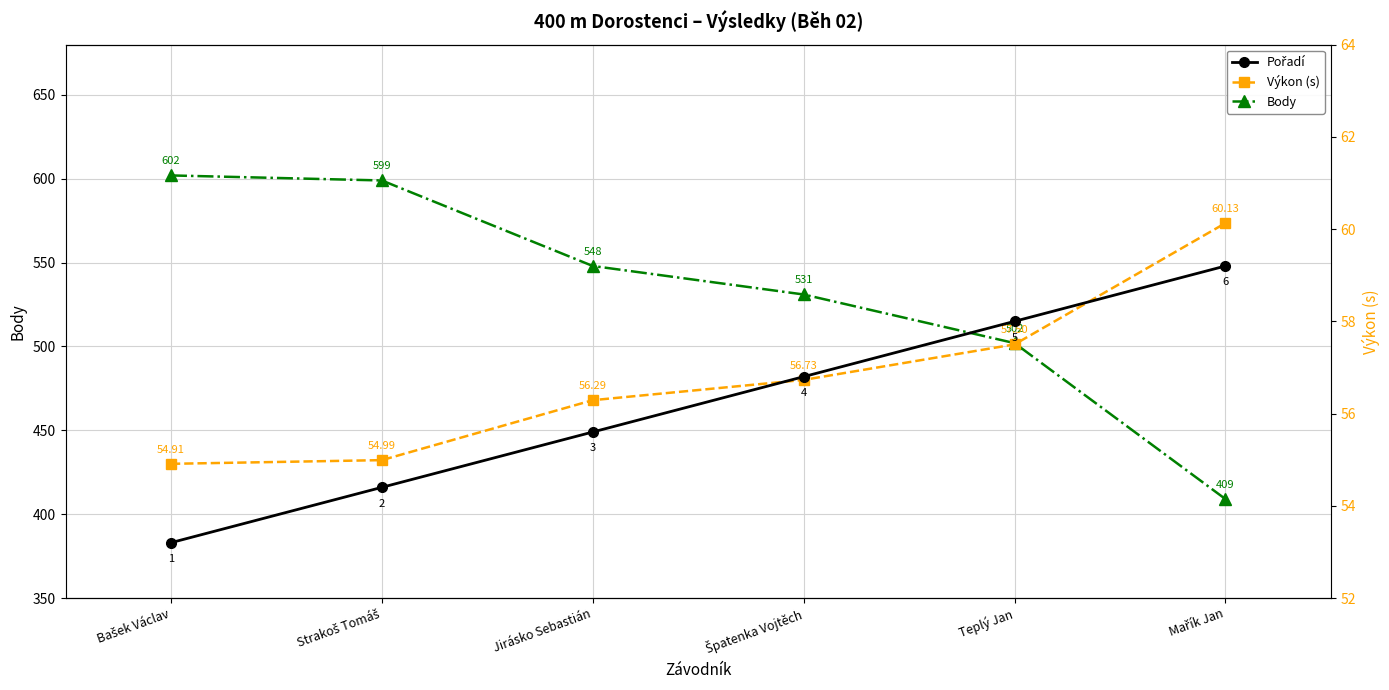

True or false: Výkon has a value of 54.9 at Bašek Václav.

True